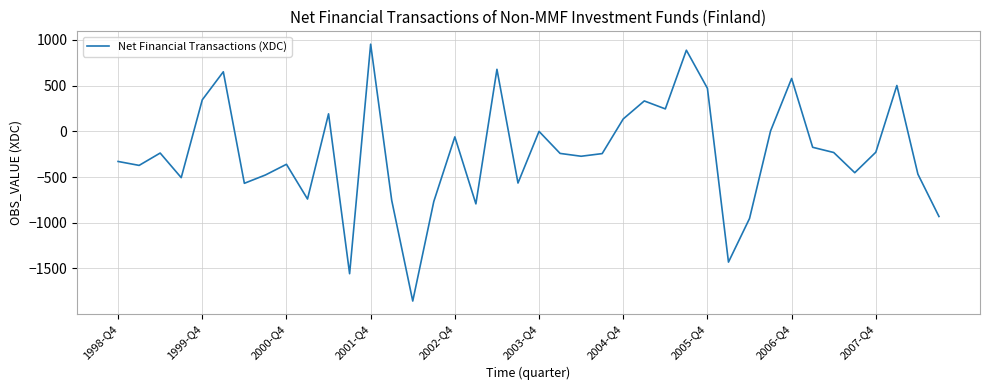

What is the difference between the maximum and minimum values?

2810